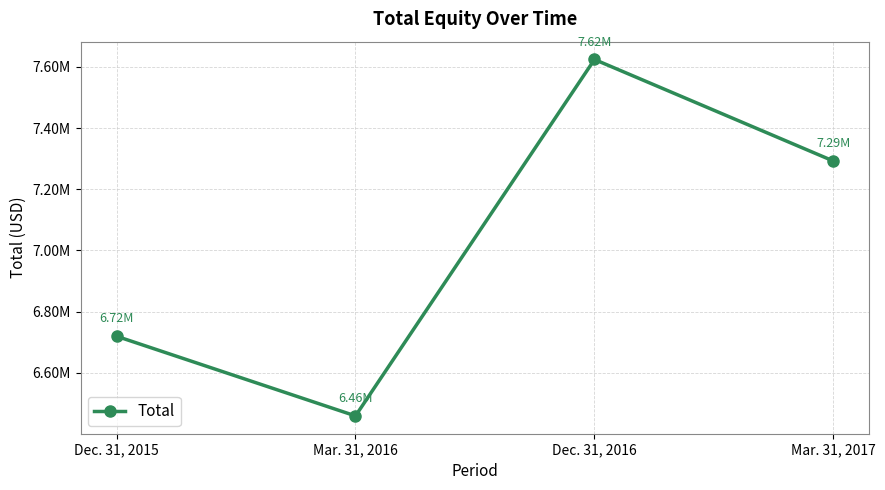

Does the chart have visible grid lines?

Yes